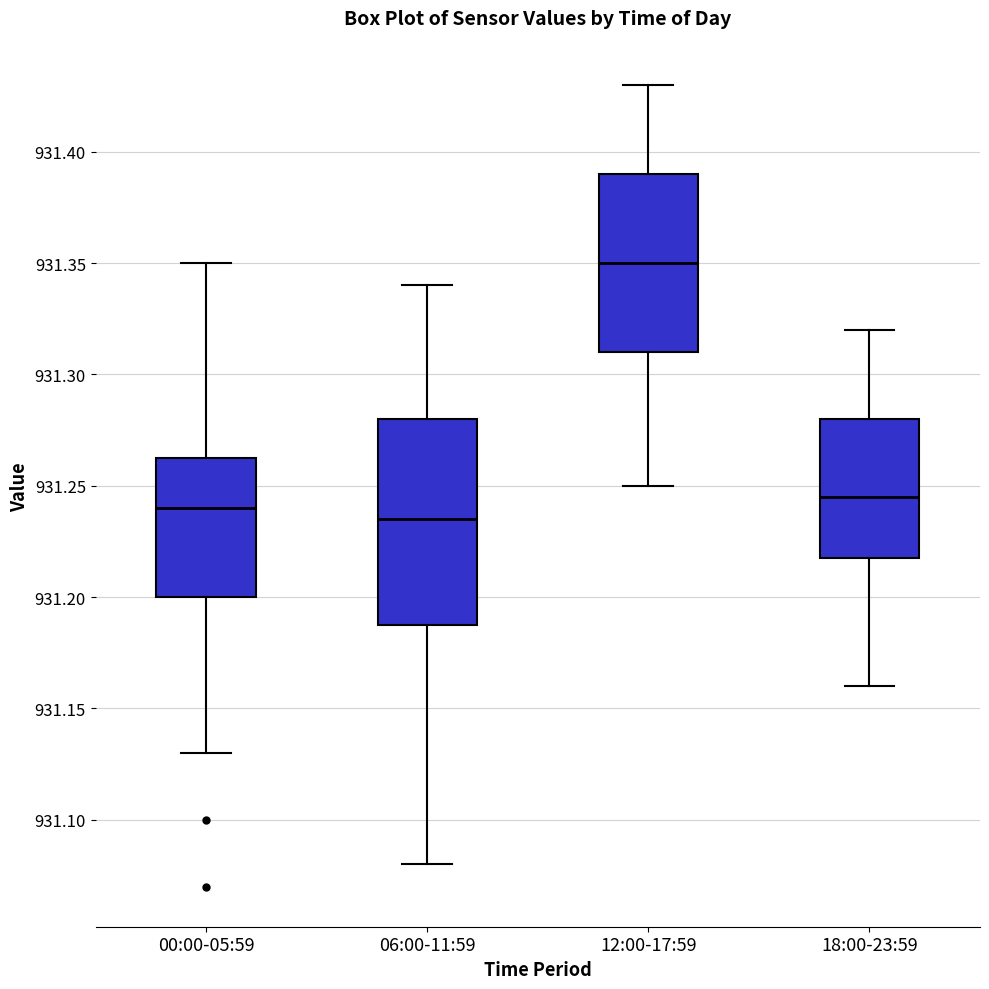

Where does the upper whisker of the box for 00:00-05:59 end on the y-axis? The values are not printed on the chart, so give them approximately, as read against the axis.

931.350